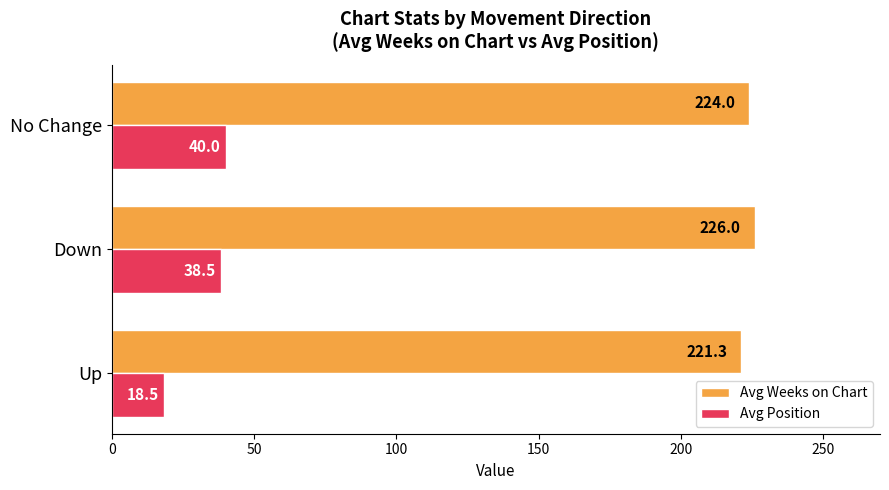

What is the average value of the Avg Weeks on Chart series?

223.8